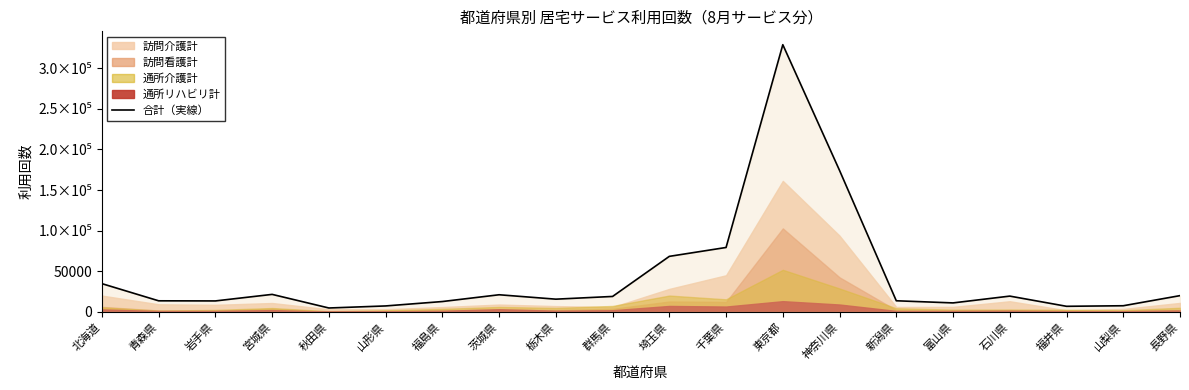

List the labels in order of value, largest first.

東京都, 神奈川県, 千葉県, 埼玉県, 北海道, 宮城県, 茨城県, 長野県, 石川県, 群馬県, 栃木県, 新潟県, 青森県, 岩手県, 福島県, 富山県, 山梨県, 山形県, 福井県, 秋田県